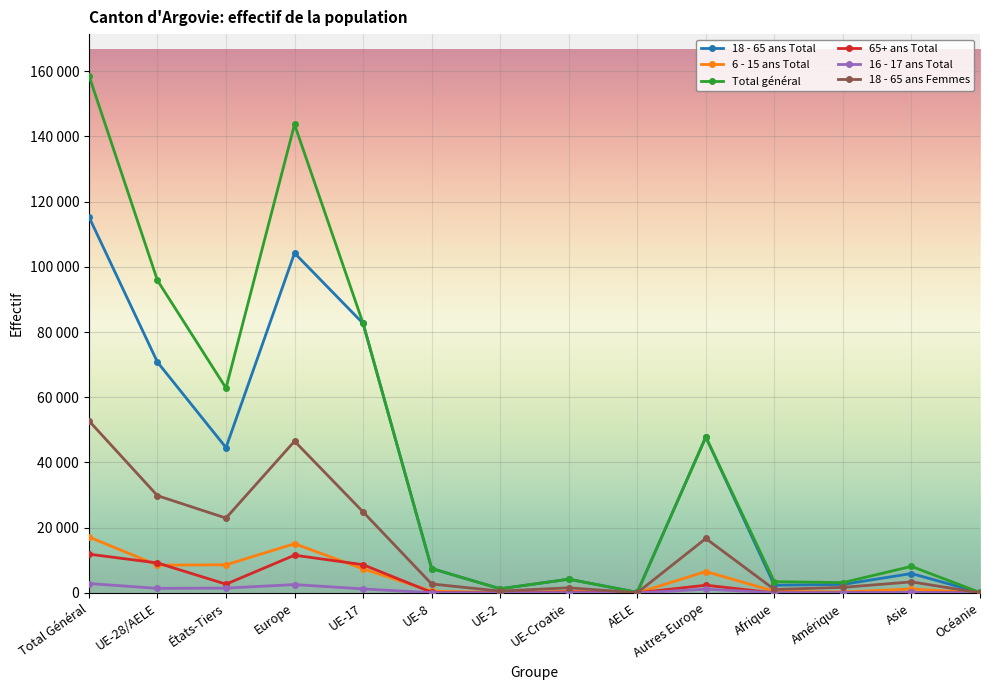

How many intersections are there between 6 - 15 ans Total and 65+ ans Total?

6